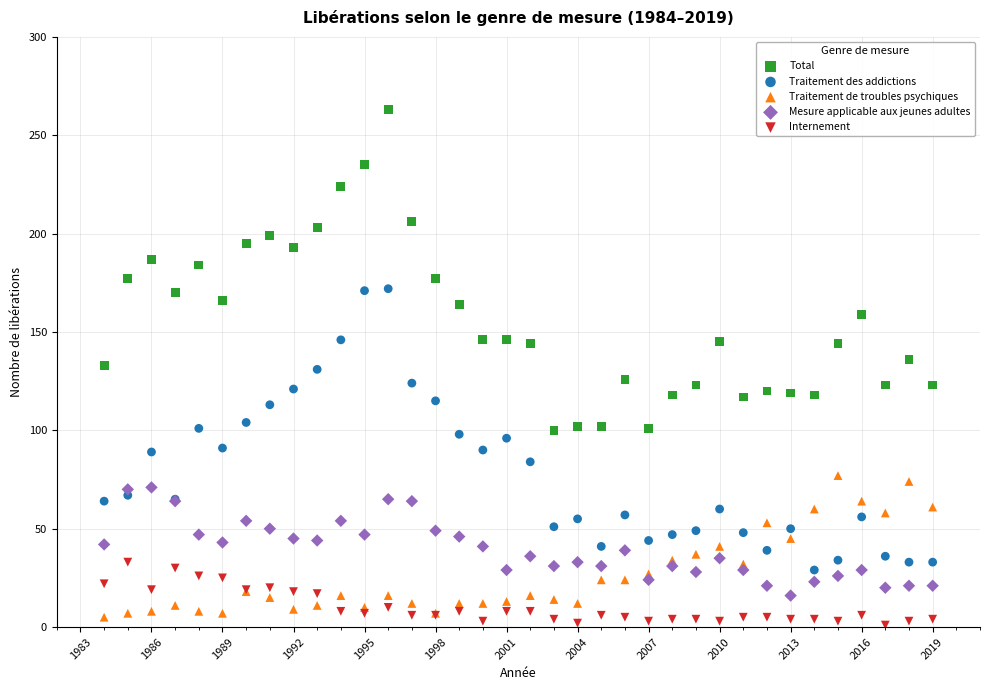

What are all the series names shown in the legend?

Total, Traitement des addictions, Traitement de troubles psychiques, Mesure applicable aux jeunes adultes, Internement